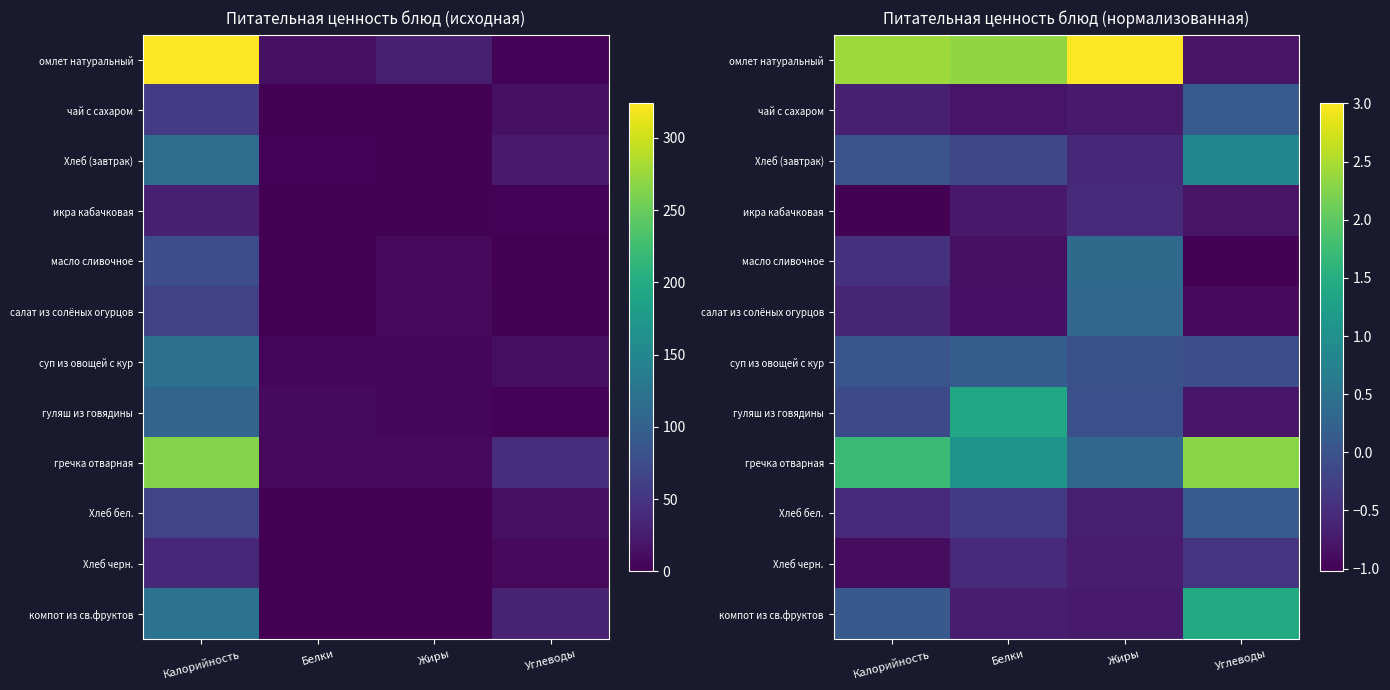

The гуляш из говядины series shows 1.9 at Белки. True or false?

False